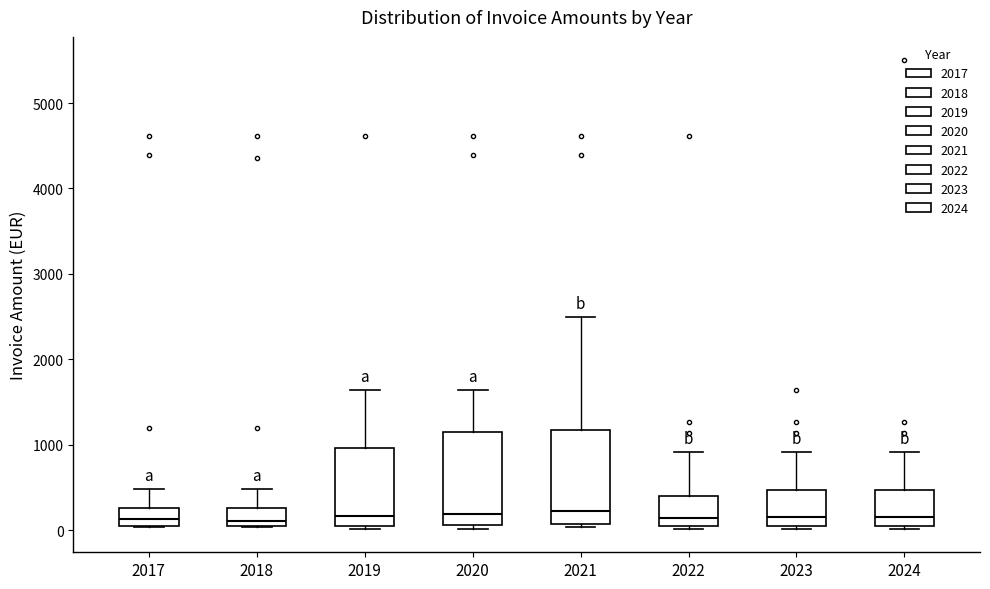

Reading left to right, transcribe this box plot: for each box, give where its median line is, the range the box spans, and where its two whiskers end, as read against the y-axis. The values are not printed on the chart, so give them approximately, as read against the axis.

2017: median 100, box 0 to 300, whiskers 0 to 500
2018: median 100, box 0 to 300, whiskers 0 to 500
2019: median 200, box 0 to 1000, whiskers 0 (just below the box's lower edge) to 1600
2020: median 200, box 100 to 1100, whiskers 0 to 1600
2021: median 200, box 100 to 1200, whiskers 0 to 2500
2022: median 100, box 0 to 400, whiskers 0 (just below the box's lower edge) to 900
2023: median 200, box 0 to 500, whiskers 0 (just below the box's lower edge) to 900
2024: median 200, box 0 to 500, whiskers 0 (just below the box's lower edge) to 900